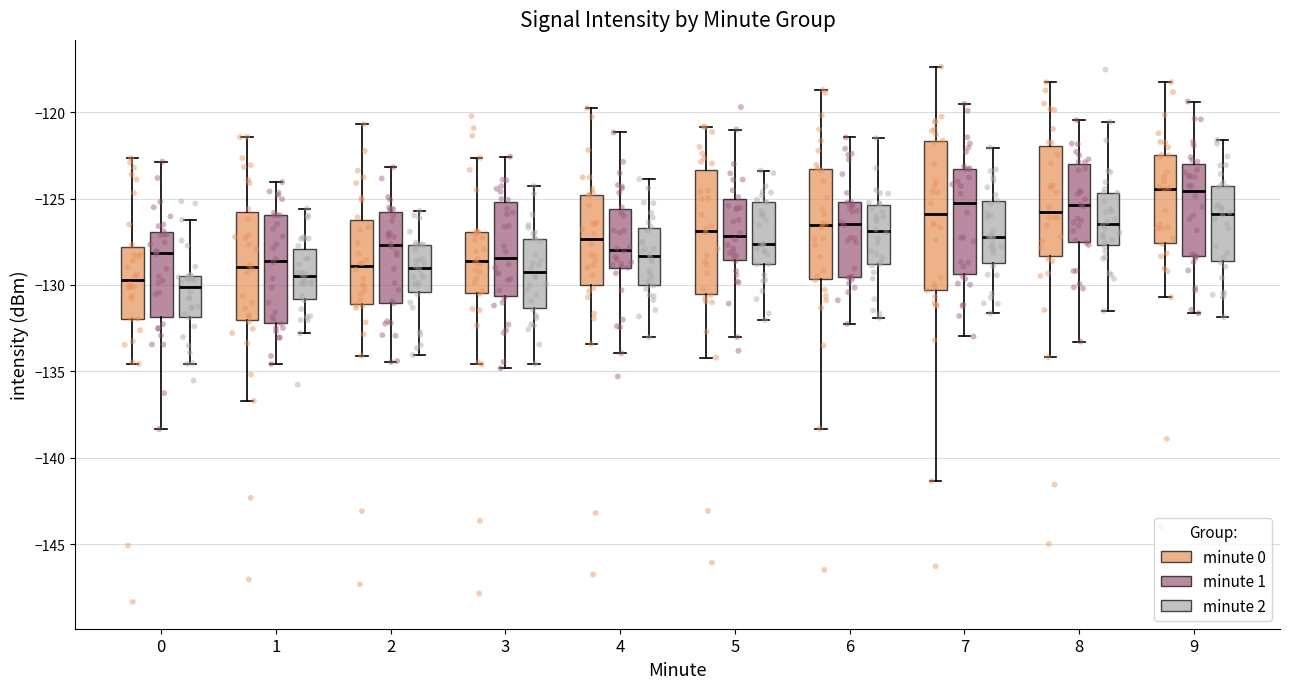

Which box is the tallest, from its lower edge to its upper edge?

7 (minute 0)